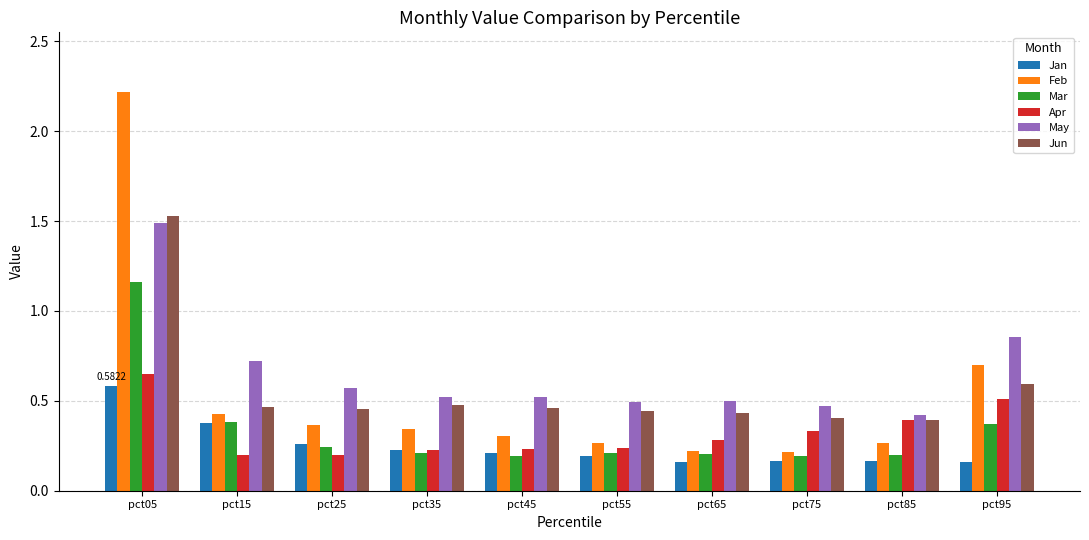

What is the difference between the maximum and minimum values in the Mar series?

1.0